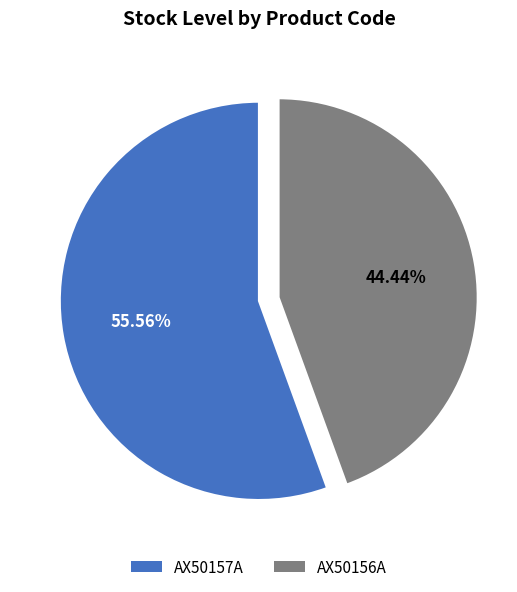

Does AX50156A account for over 50% of the chart?

No